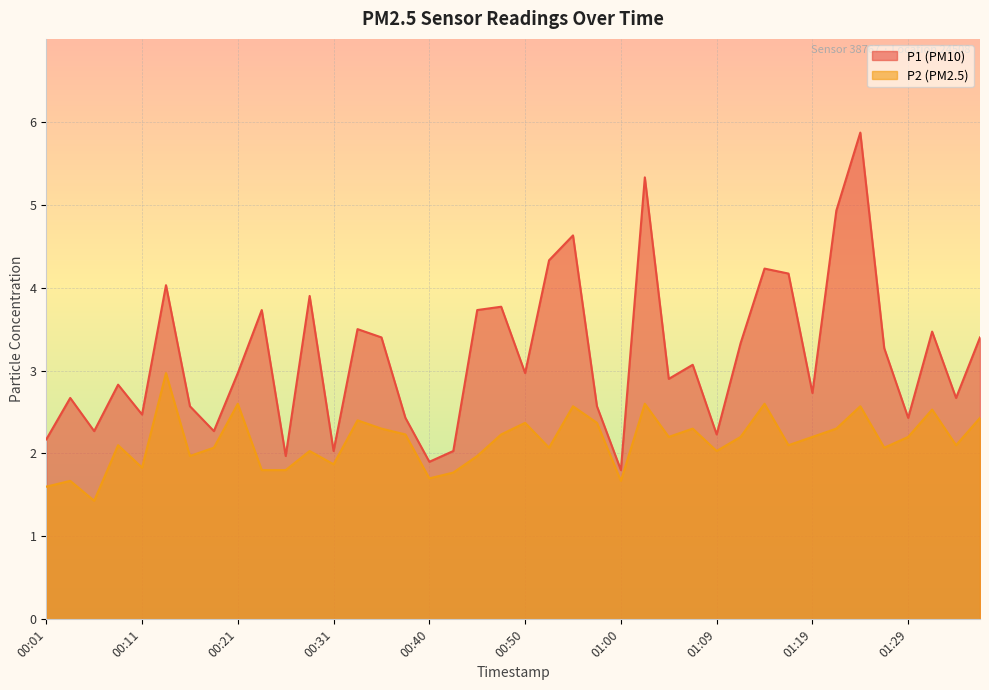

Rank the series by their maximum value, from highest to lowest.

P1 (PM10), P2 (PM2.5)